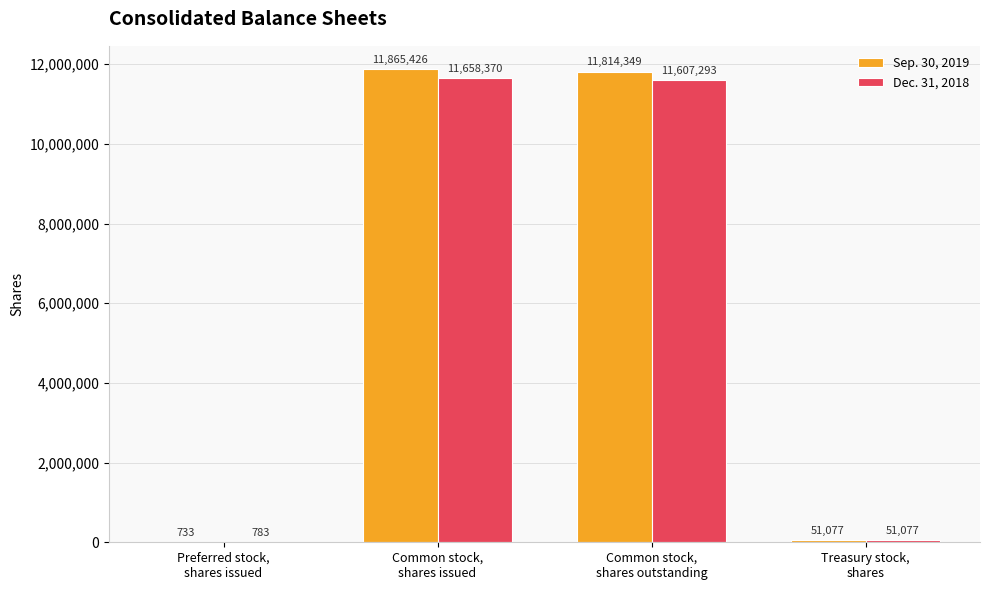

Which series has the largest total across all categories?

Sep. 30, 2019